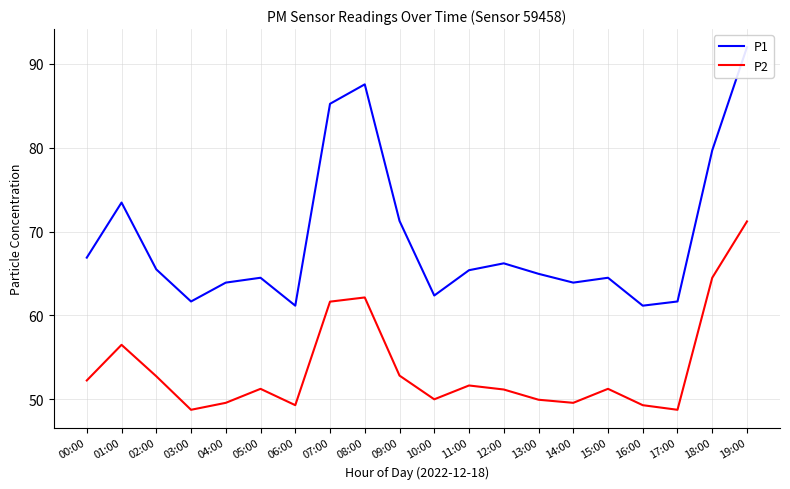

How many lines are shown in the chart?

2